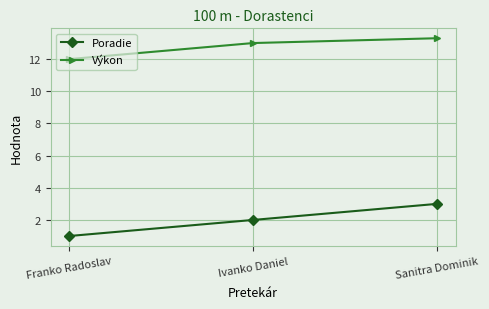

Reading left to right, extract all data points from this chart.

Poradie: Franko Radoslav=1.0	Ivanko Daniel=2.0	Sanitra Dominik=3.0
Výkon: Franko Radoslav=12.0	Ivanko Daniel=13.0	Sanitra Dominik=13.3